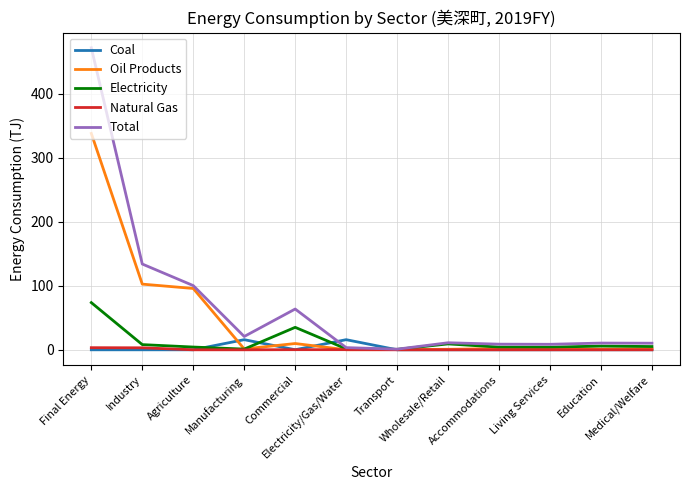

What is the highest value of the Coal series?

15.8